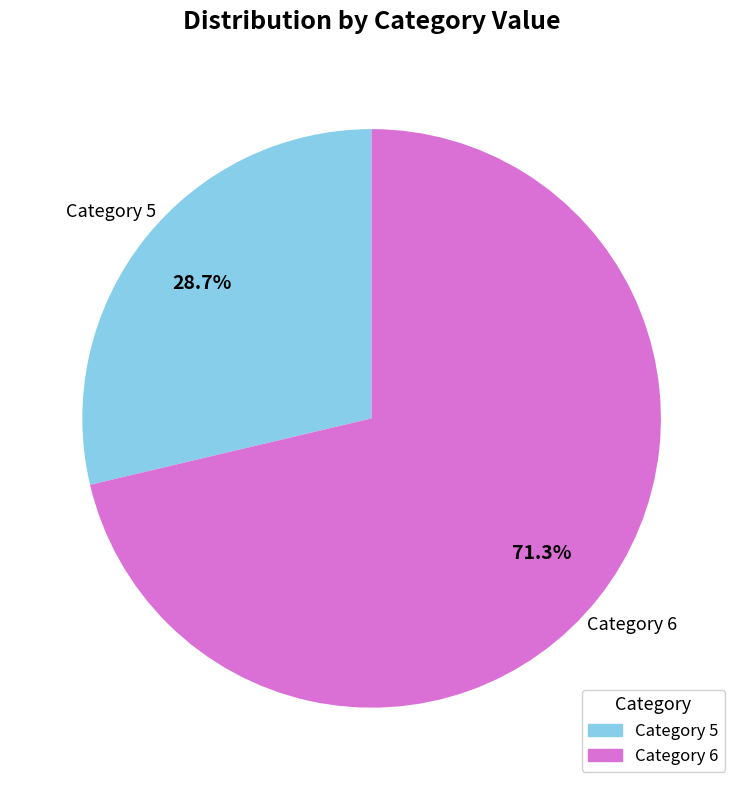

Does any single category account for the majority?

Yes